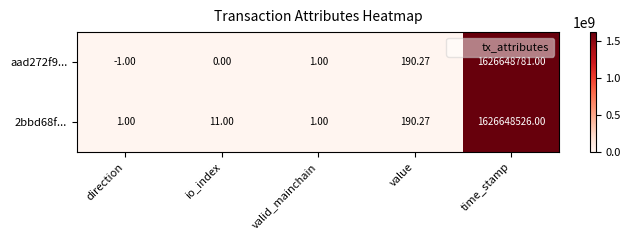

Rank the series by their average value, from lowest to highest.

2bbd68f..., aad272f9...